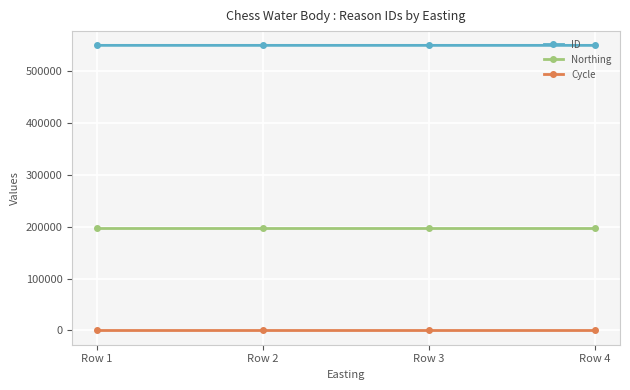

List the series in order of their peak value, lowest first.

Cycle, Northing, ID